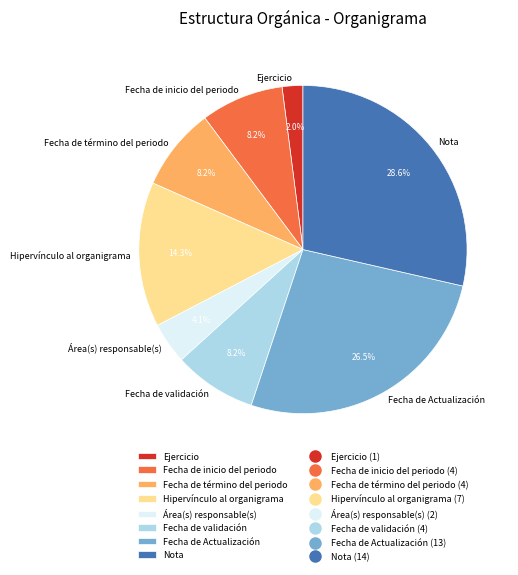

How many slices are in this pie chart?

8